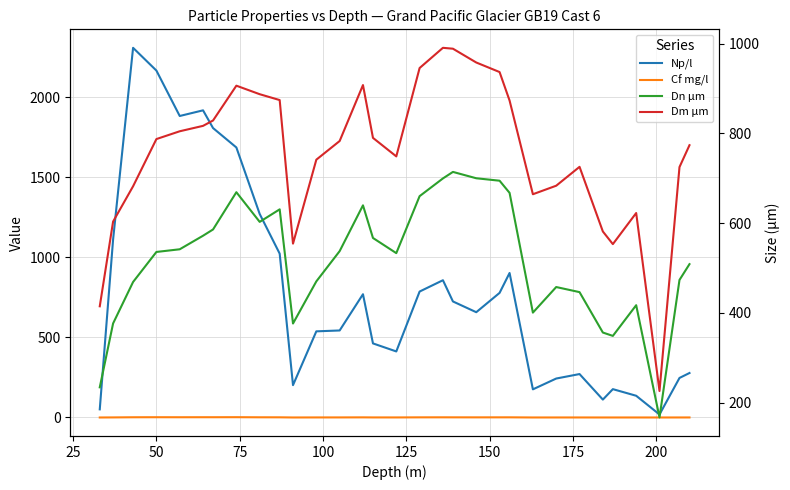

Which series has the largest total across all categories?

Np/l